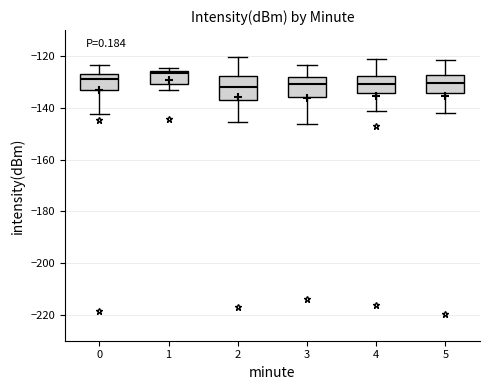

Reading left to right, read every box against the y-axis: the position of its median line, the range the box covers, and the ends of its whiskers. The values are not printed on the chart, so give them approximately, as read against the axis.

0: median -130, box -134 to -126, whiskers -142 to -124
1: median -126 (just below the box's upper edge), box -130 to -126, whiskers -134 to -124
2: median -132, box -136 to -128, whiskers -146 to -120
3: median -130, box -136 to -128, whiskers -146 to -124
4: median -130, box -134 to -128, whiskers -142 to -122
5: median -130, box -134 to -128, whiskers -142 to -122